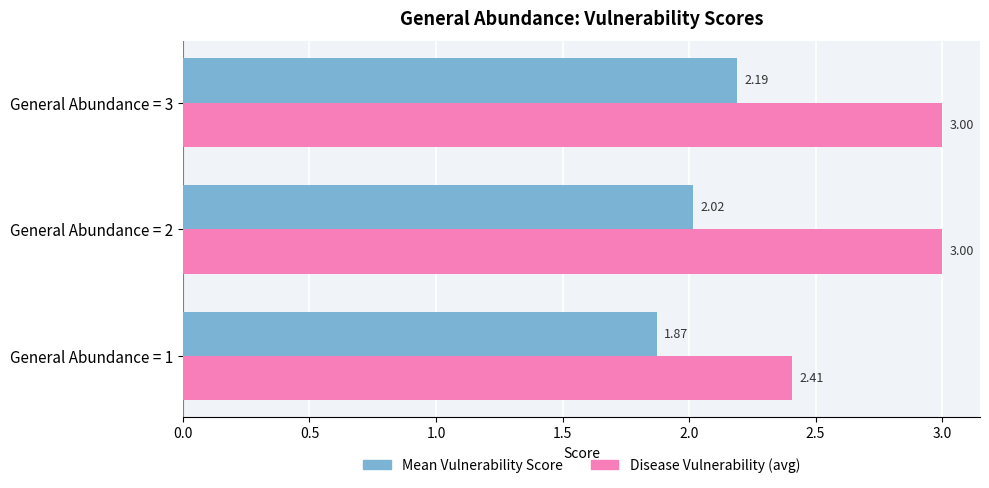

What is the total value across all series at General Abundance = 3?

5.2